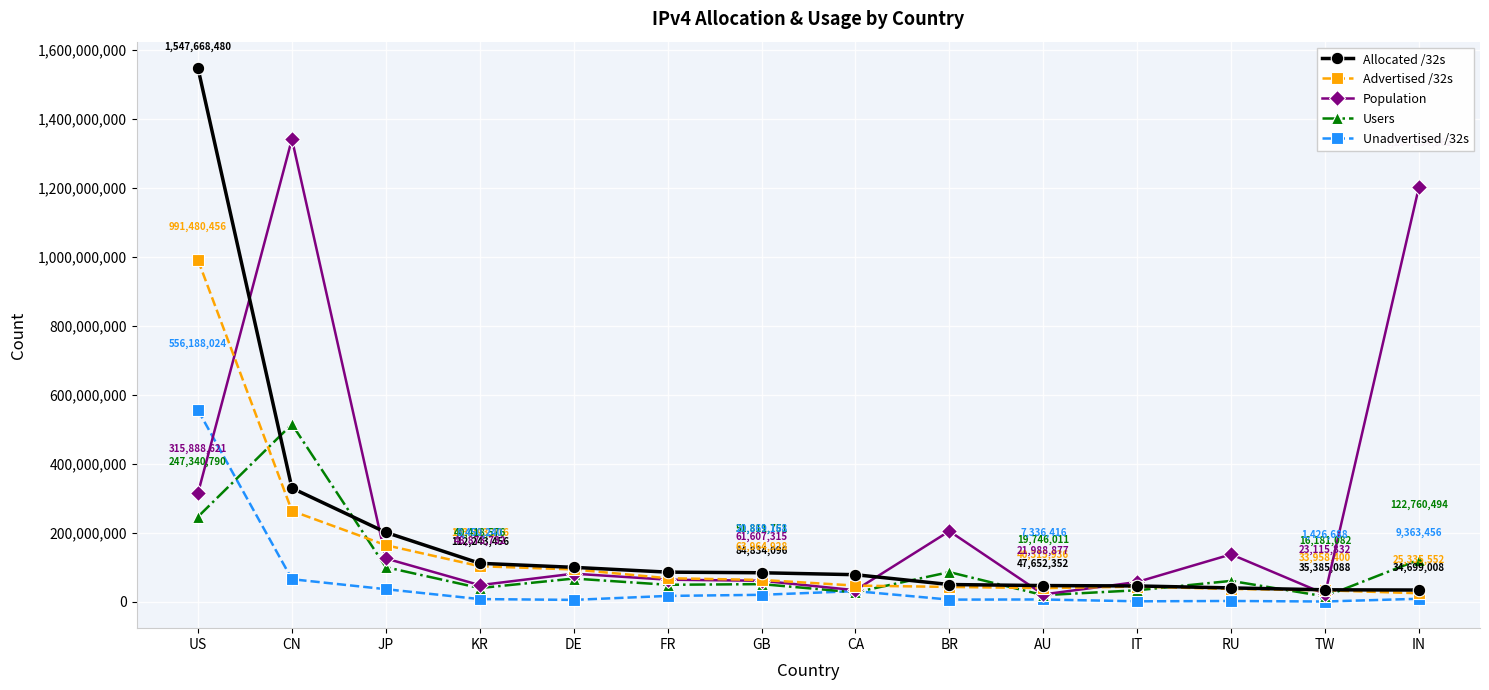

List the series in order of their overall mean, highest first.

Population, Allocated /32s, Advertised /32s, Users, Unadvertised /32s